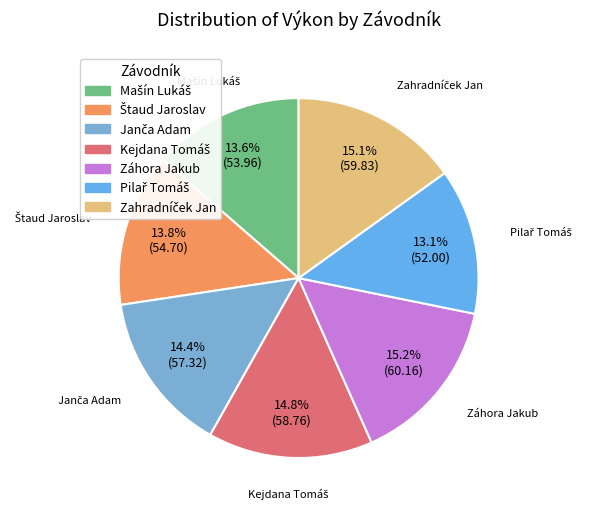

Does any single category account for the majority?

No